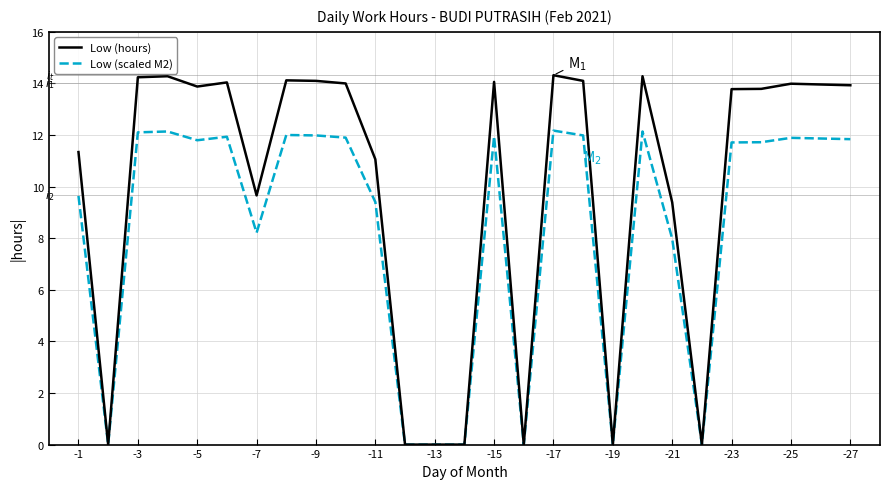

Rank the series by their maximum value, from highest to lowest.

Low (hours), Low (scaled M2)